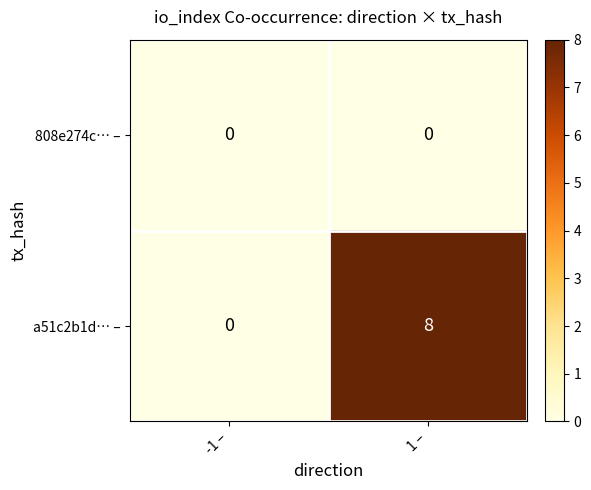

At which category is the sum across all series the highest?

1 –